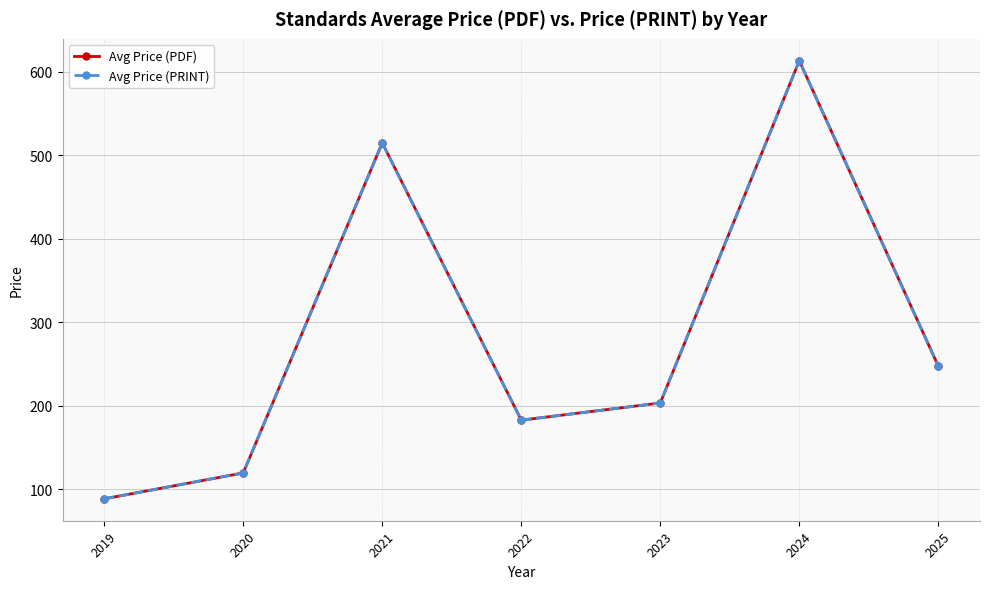

What is the greatest value displayed?

613.4